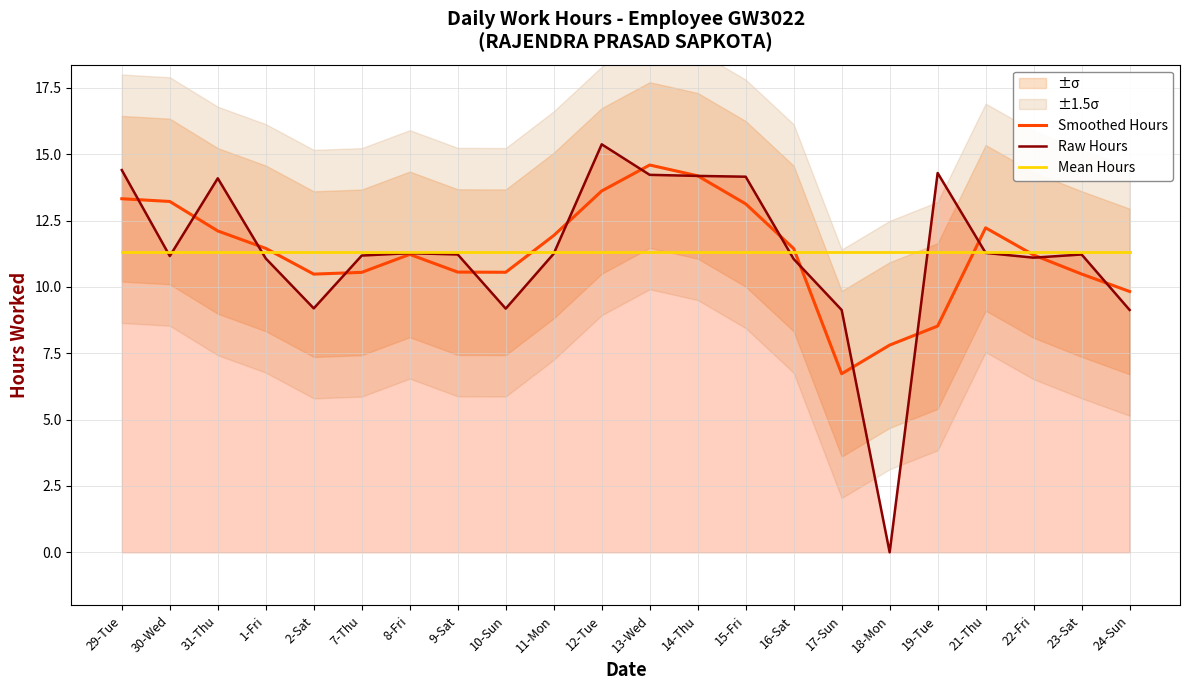

Rank the series by their maximum value, from highest to lowest.

Raw Hours, Smoothed Hours, Mean Hours